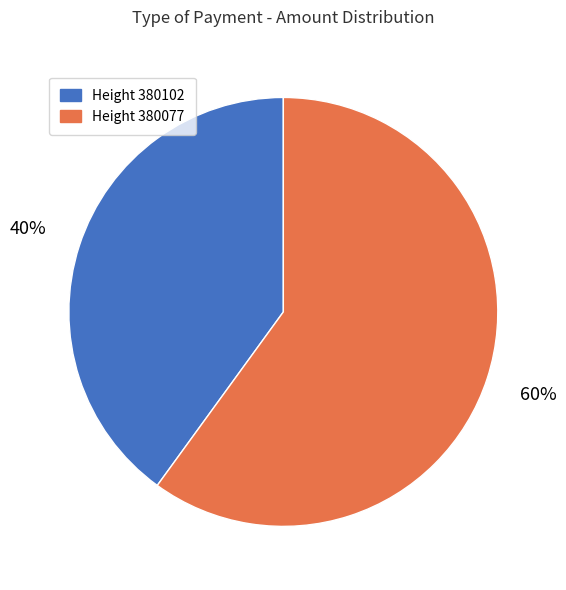

Count the number of slices in the pie.

2